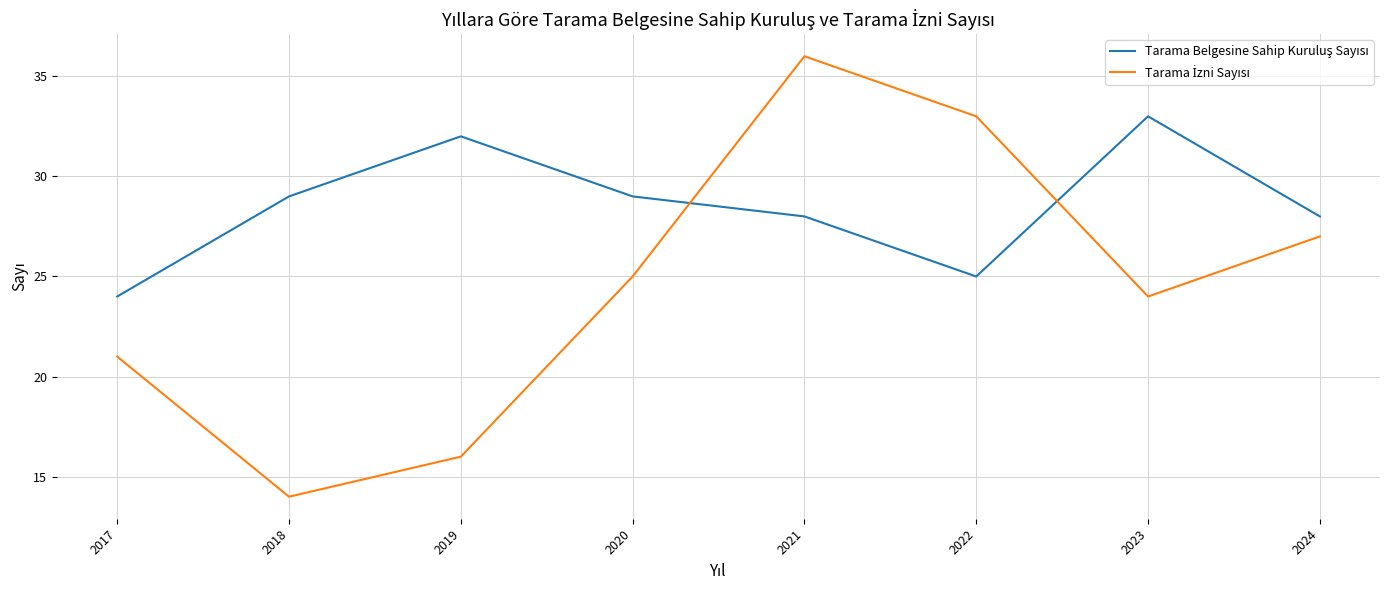

Which category has the highest value across all series?

2021